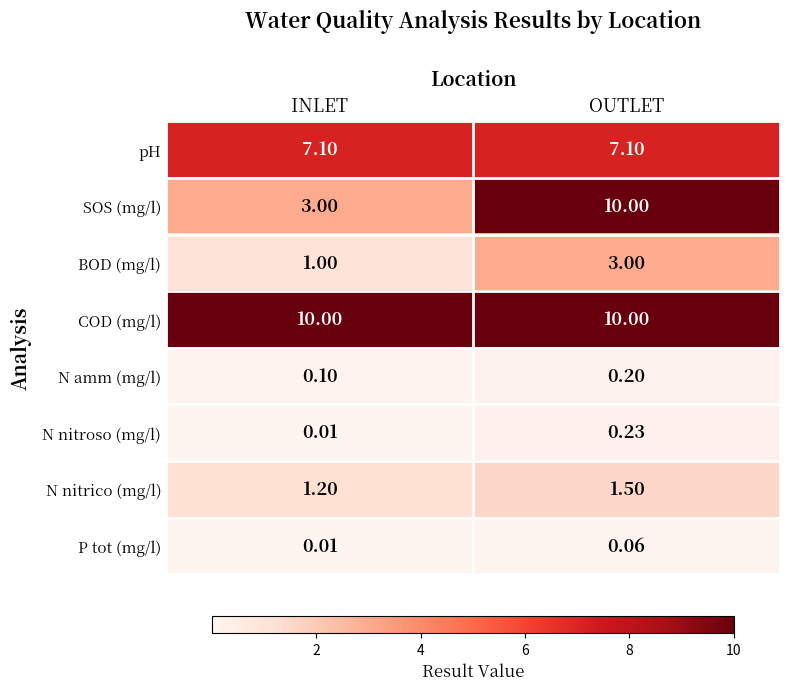

Is the value of pH at OUTLET greater than the value of BOD (mg/l) at INLET?

Yes